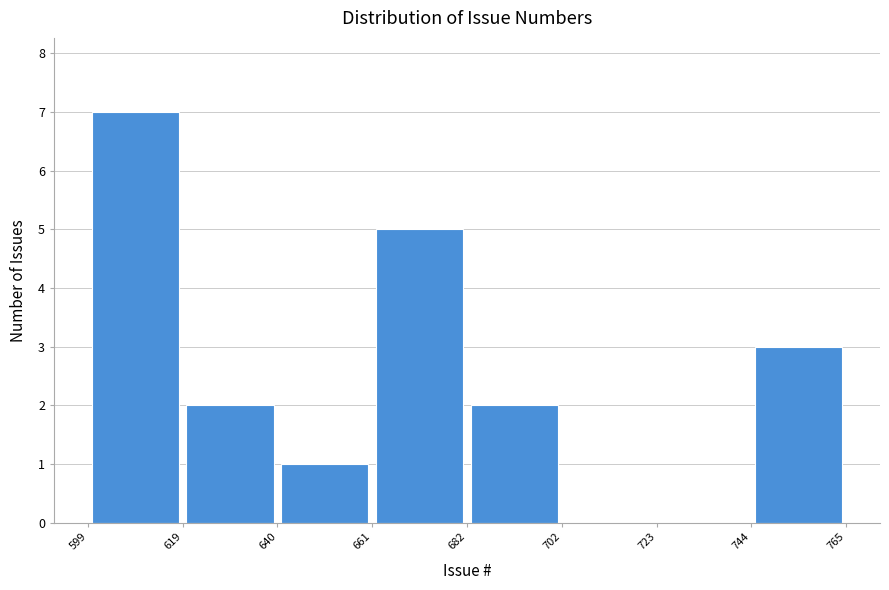

Reading left to right, list every bar in this chart as the range it spans on the x-axis followed by its height. The values are not printed on the chart, so give them approximately, as read against the axis.

599 to 619: 7
619 to 640: 2
640 to 661: 1
661 to 682: 5
682 to 702: 2
702 to 723: 0
723 to 744: 0
744 to 765: 3